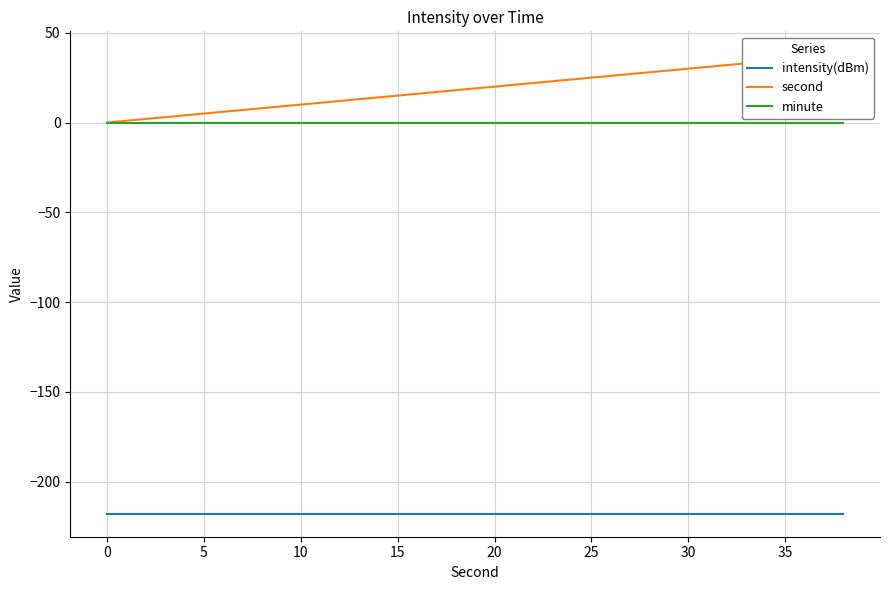

True or false: second and minute cross at least once.

False